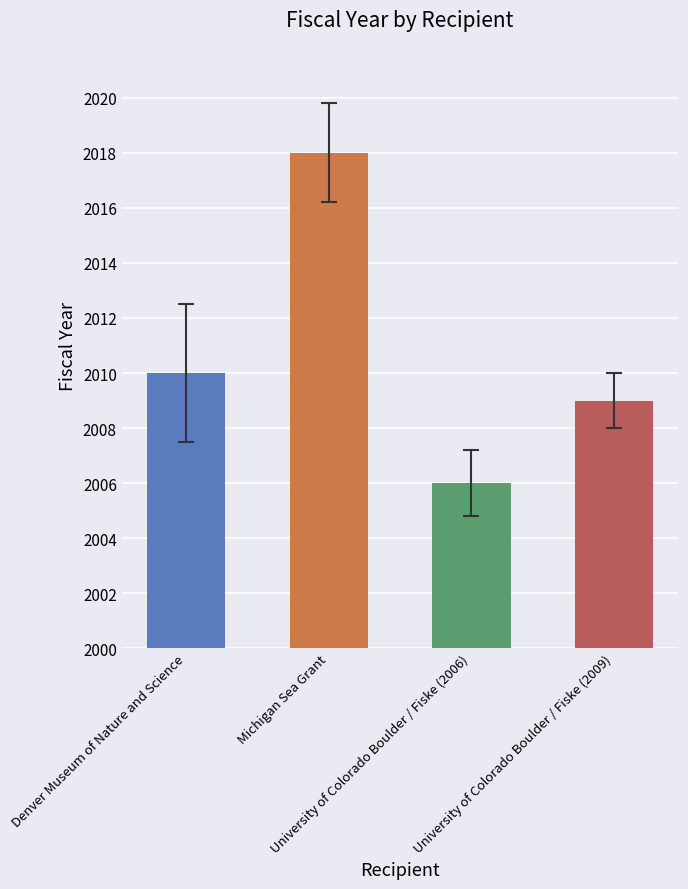

Is it true that the value at Denver Museum of Nature and Science is 2010?

True